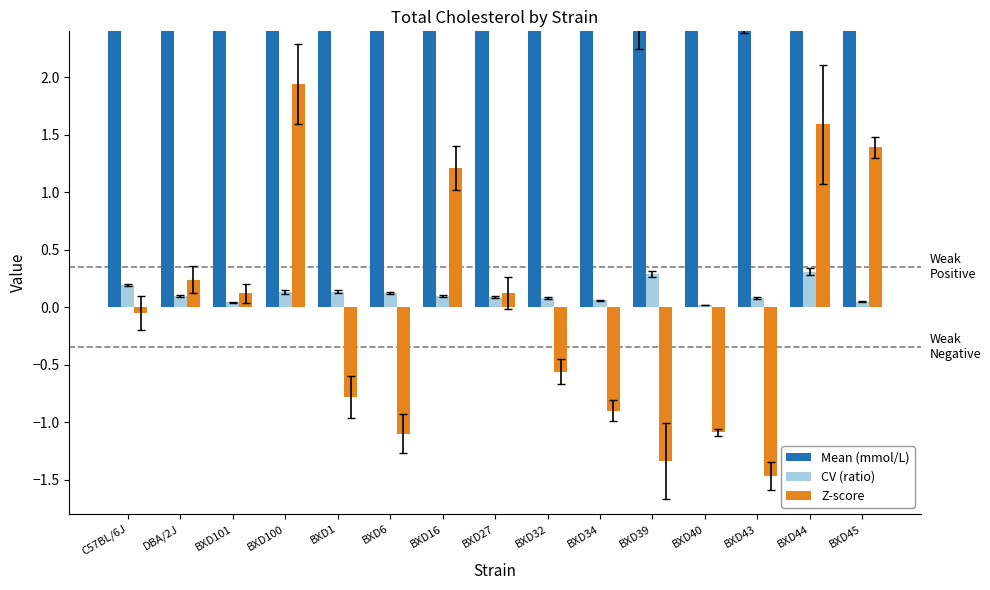

Read the Z-score value at BXD34.

-0.9